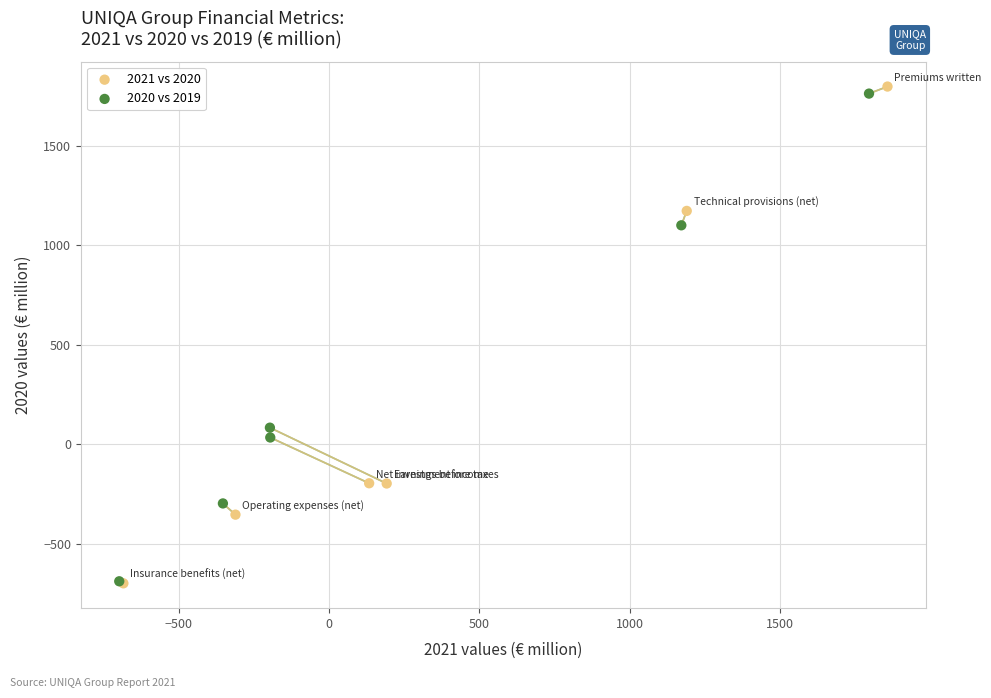

What are all the series names shown in the legend?

2021 vs 2020, 2020 vs 2019